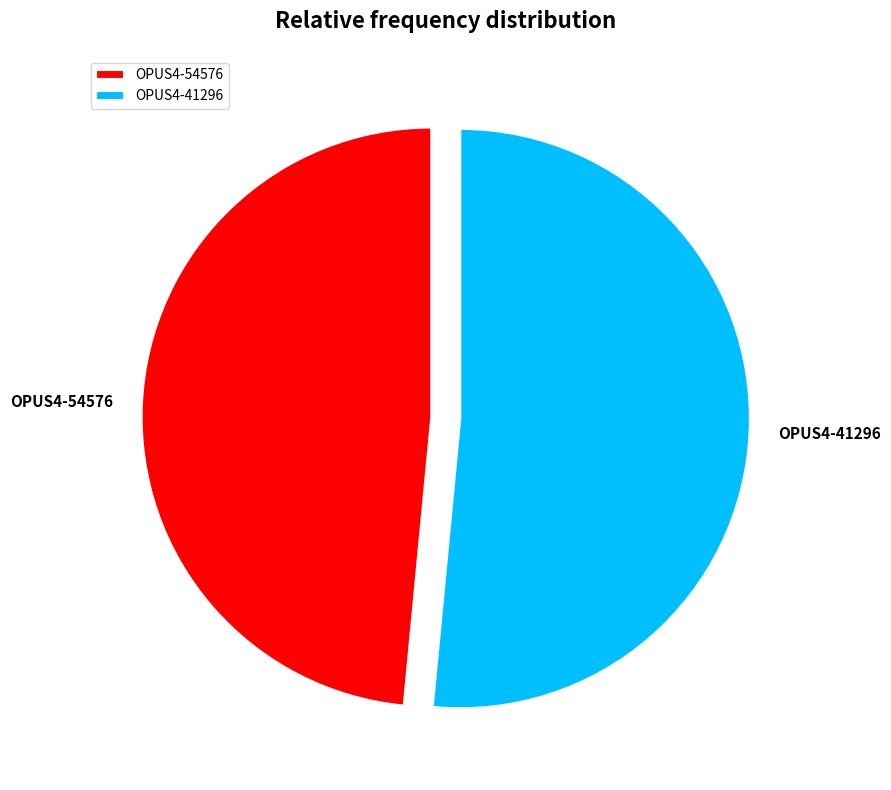

The OPUS4-41296 slice represents 52% of the pie. True or false?

True